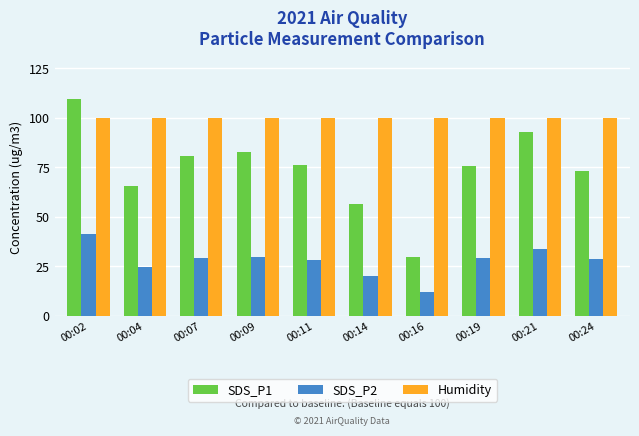

What is the minimum value for SDS_P2?

12.0